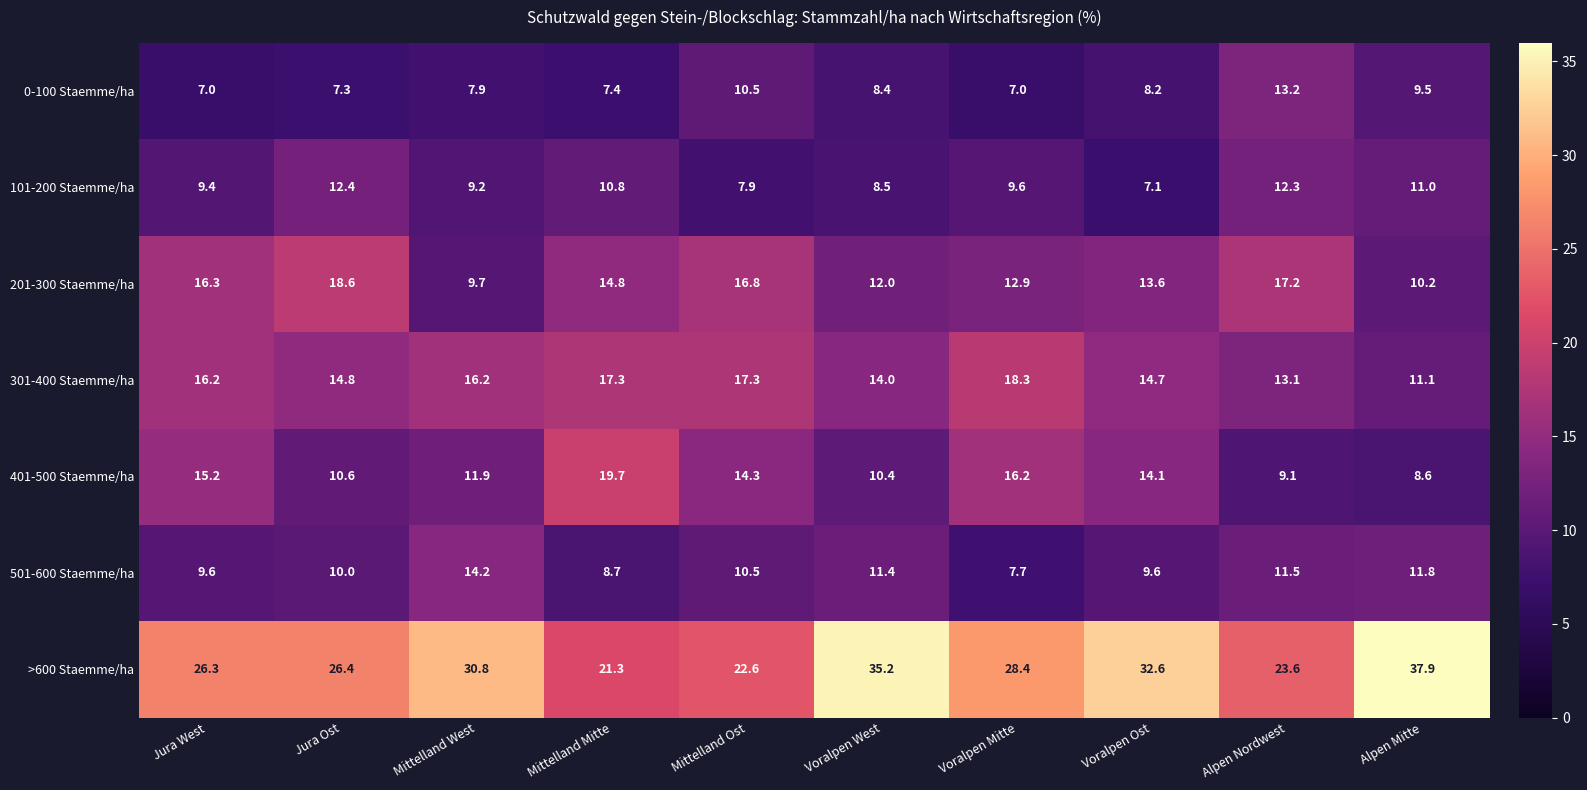

The 201-300 Staemme/ha series shows 28.1 at Jura West. True or false?

False